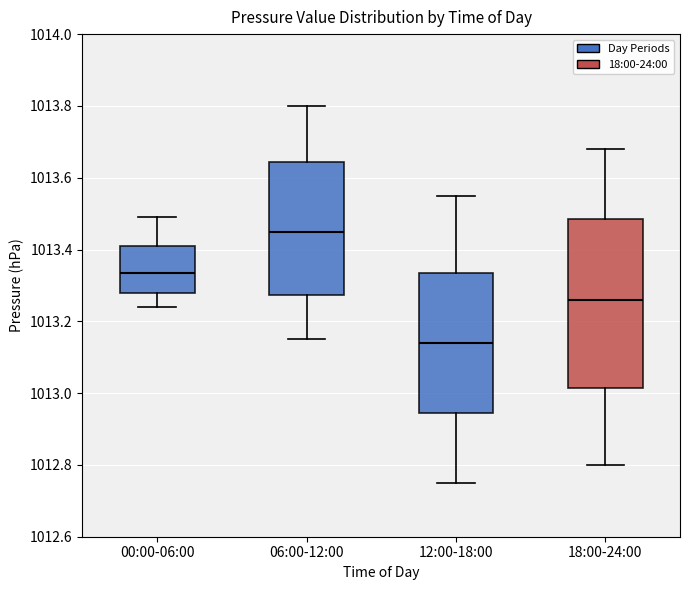

Reading left to right, read every box against the y-axis: the position of its median line, the range the box covers, and the ends of its whiskers. The values are not printed on the chart, so give them approximately, as read against the axis.

00:00-06:00: median 1013.34, box 1013.28 to 1013.42, whiskers 1013.24 to 1013.50
06:00-12:00: median 1013.46, box 1013.28 to 1013.64, whiskers 1013.16 to 1013.80
12:00-18:00: median 1013.14, box 1012.94 to 1013.34, whiskers 1012.76 to 1013.56
18:00-24:00: median 1013.26, box 1013.02 to 1013.48, whiskers 1012.80 to 1013.68